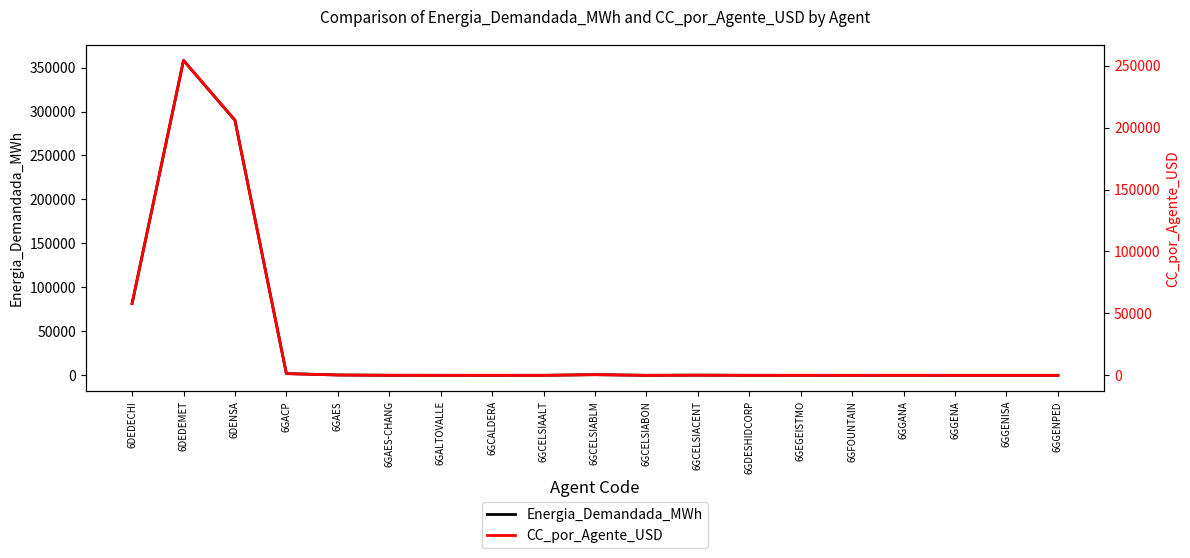

Read the Energia_Demandada_MWh value at 6GEGEISTMO.

15.7